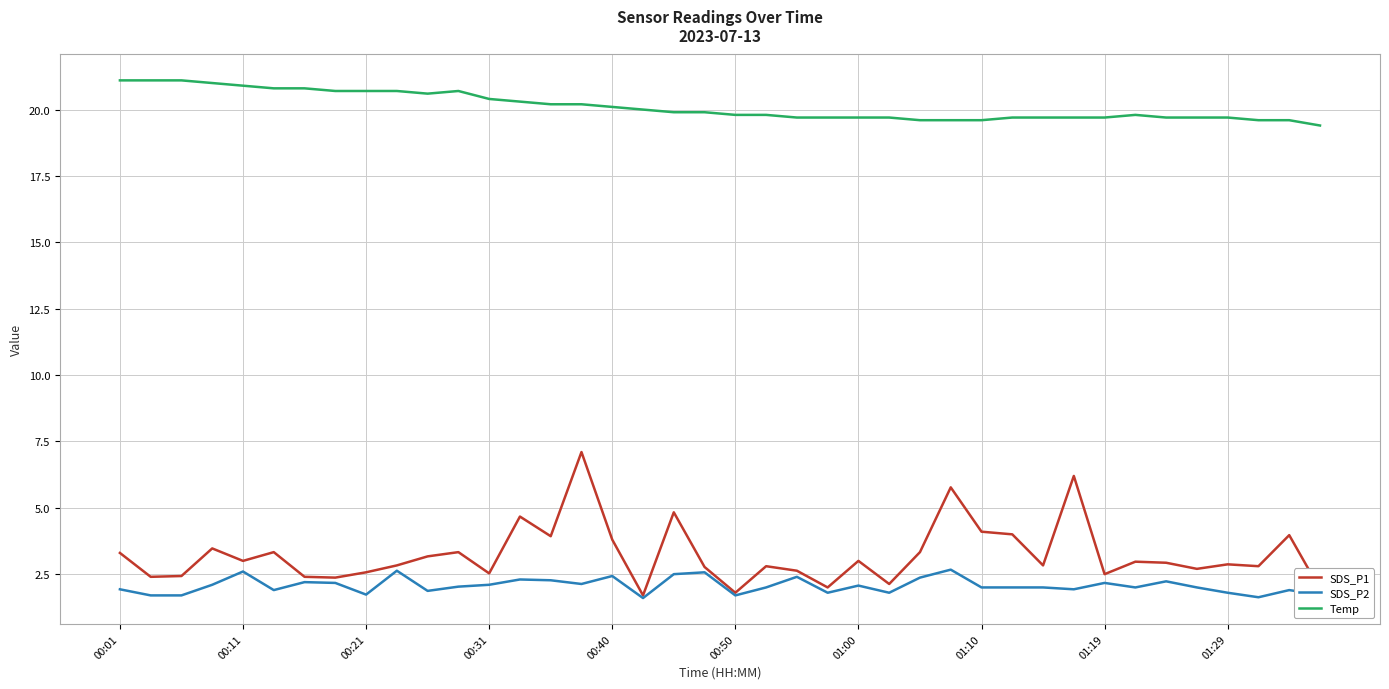

What is the maximum value for Temp?

21.1